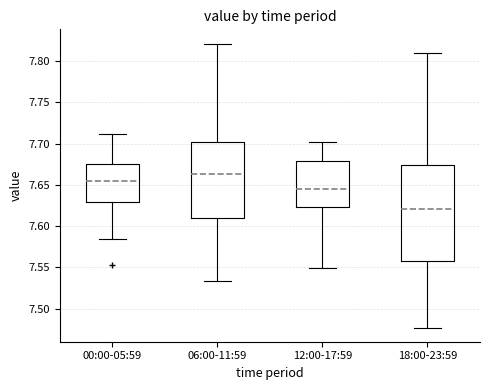

Where does the lower whisker of the box for 00:00-05:59 end on the y-axis? The values are not printed on the chart, so give them approximately, as read against the axis.

7.585